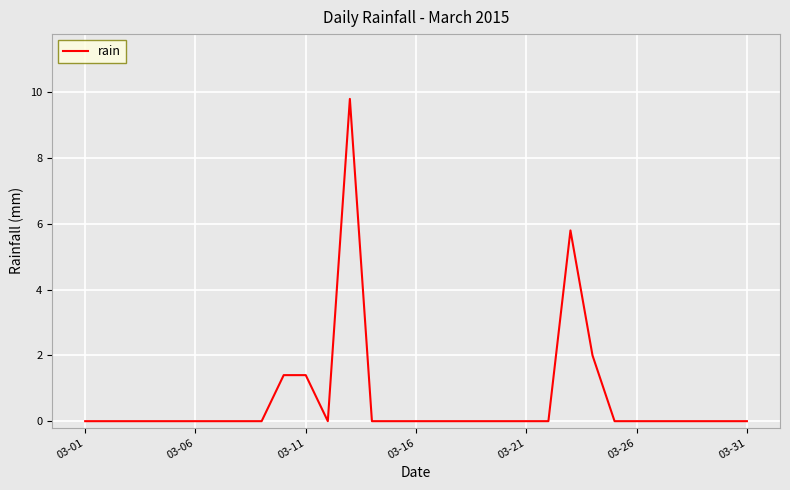

What is the maximum value shown in the chart?

9.8